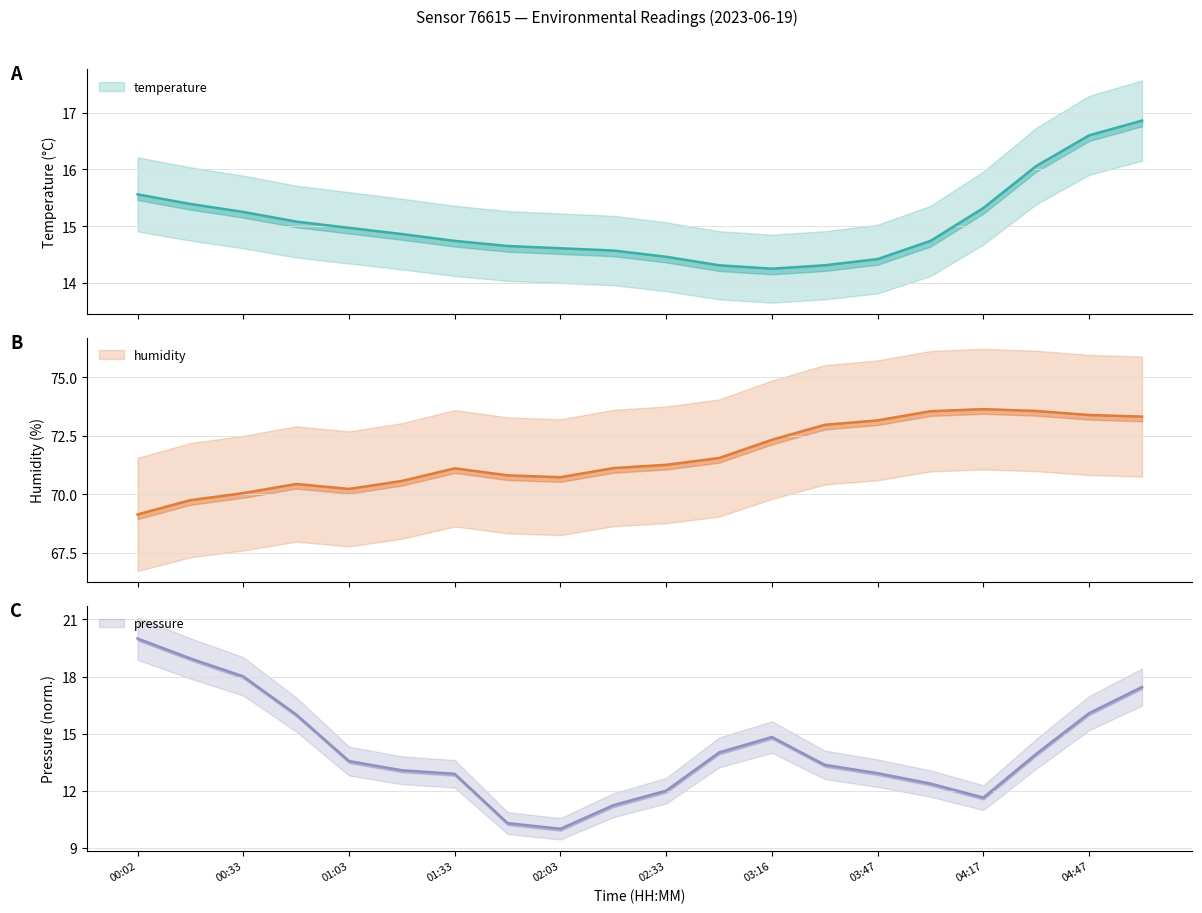

True or false: pressure_norm has a value of 10.0 at 02:03.

True